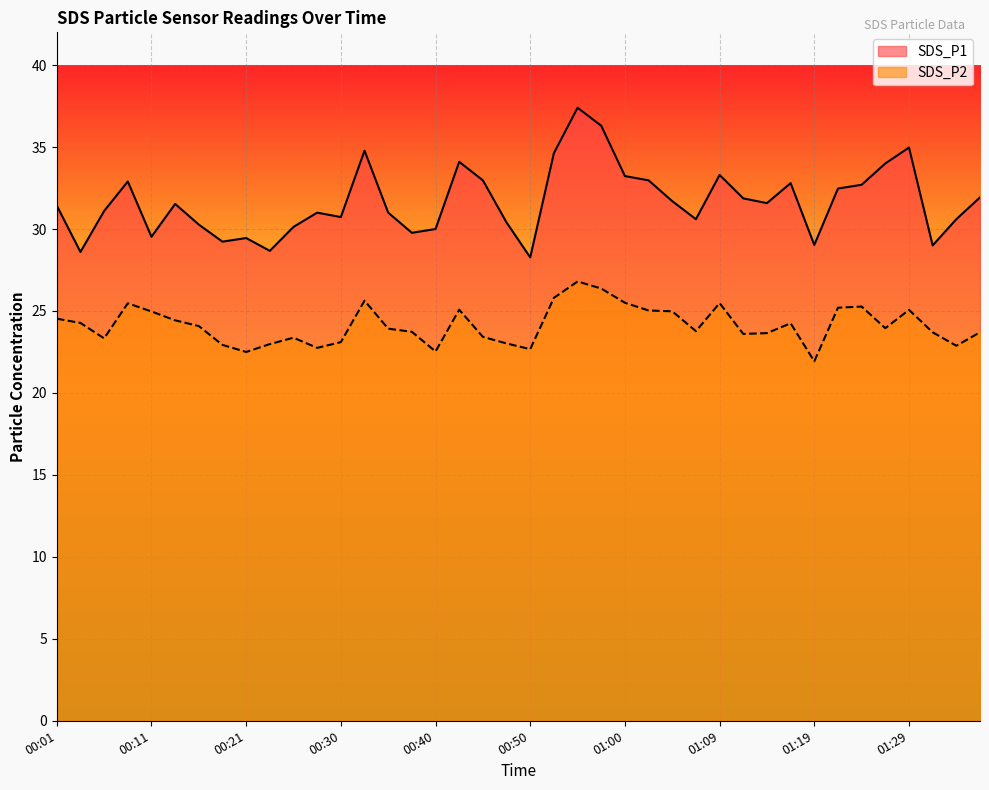

Which series changed the most between 00:04 and 00:14?

SDS_P1